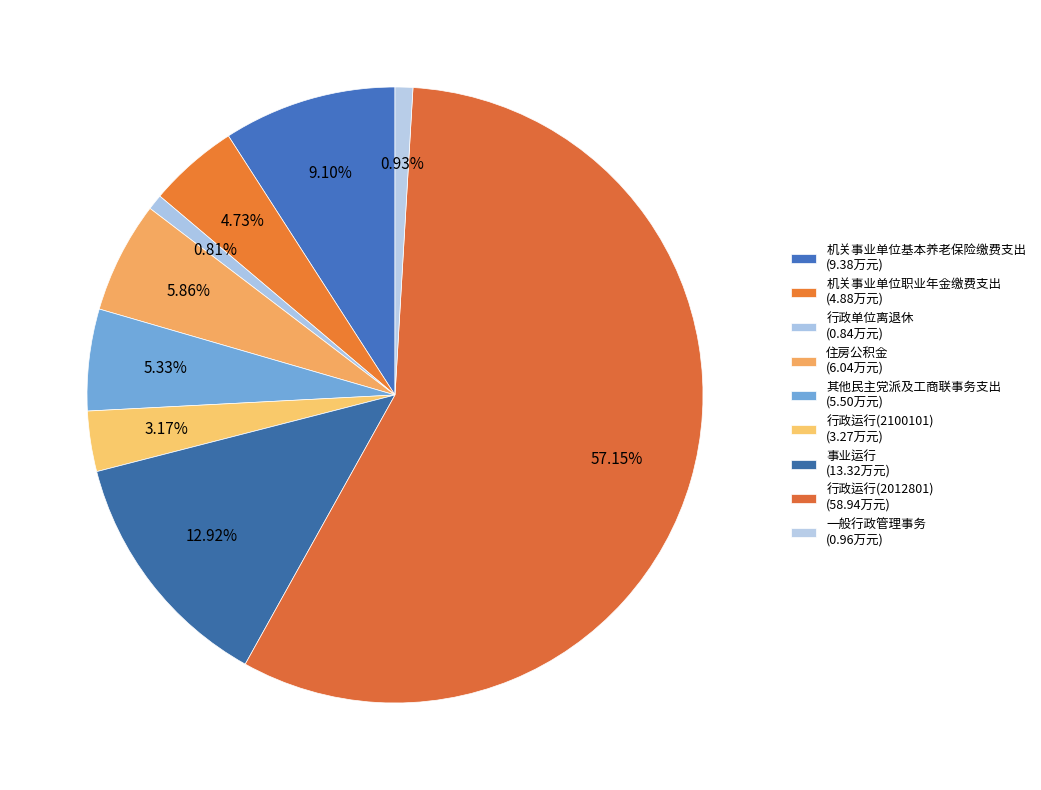

Which has a higher value, 机关事业单位职业年金缴费支出 or 行政运行(2012801)?

行政运行(2012801)